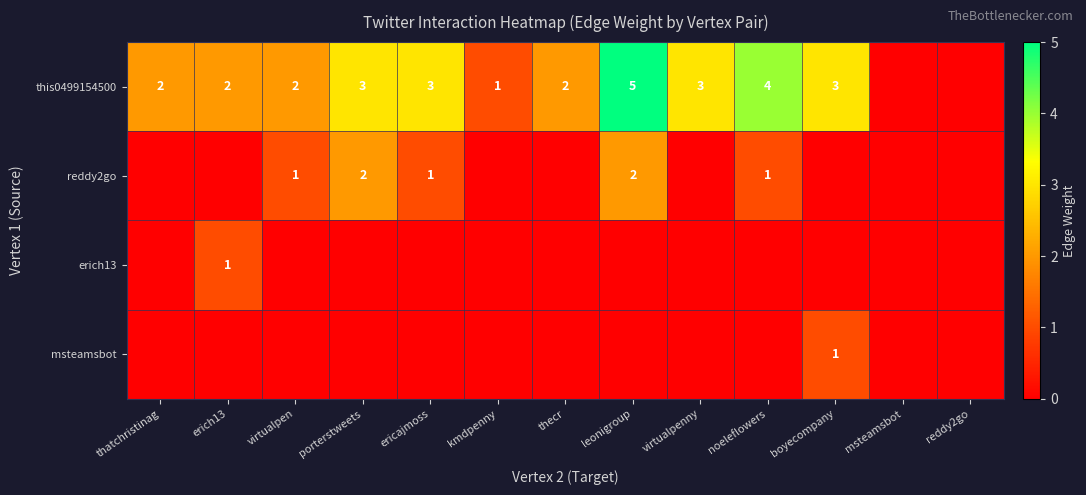

At which category is the sum across all series the highest?

leonigroup